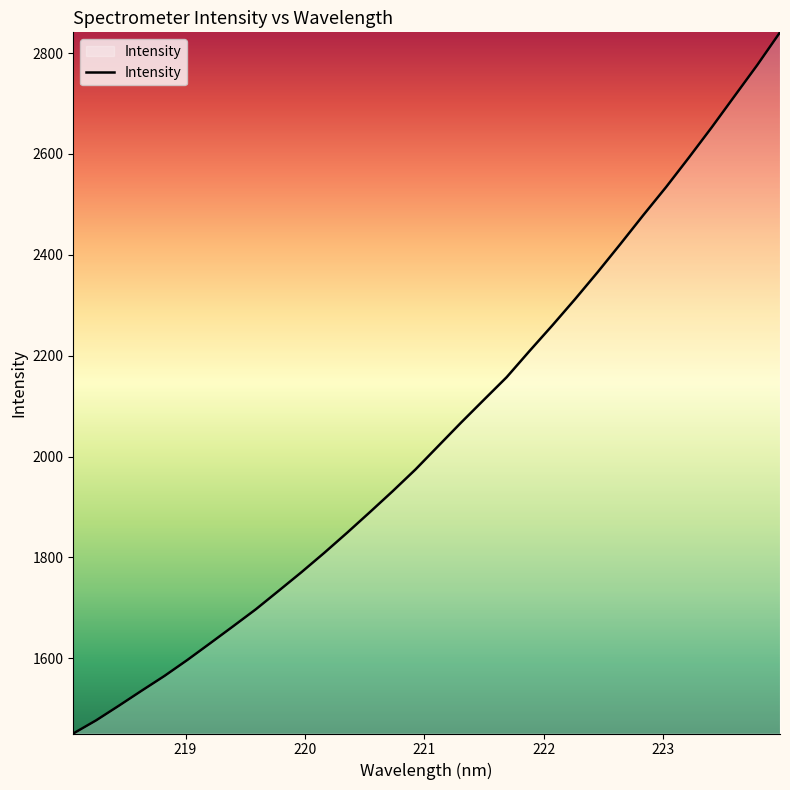

What is the minimum value shown in the chart?

1450.8